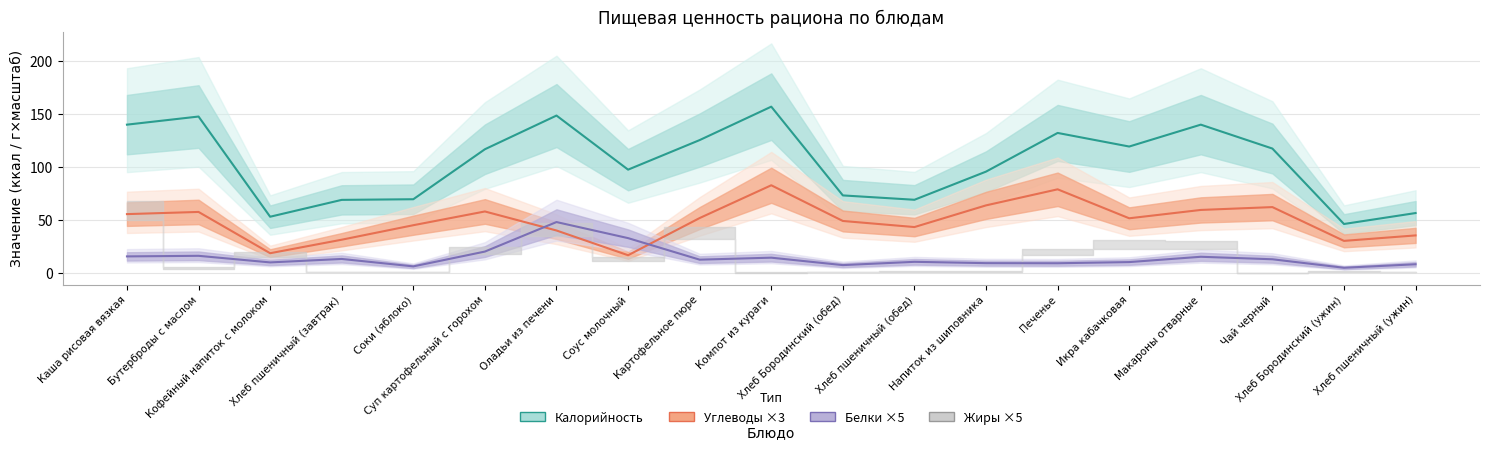

Rank the series by their maximum value, from lowest to highest.

Белки ×5, Углеводы ×3, Калорийность